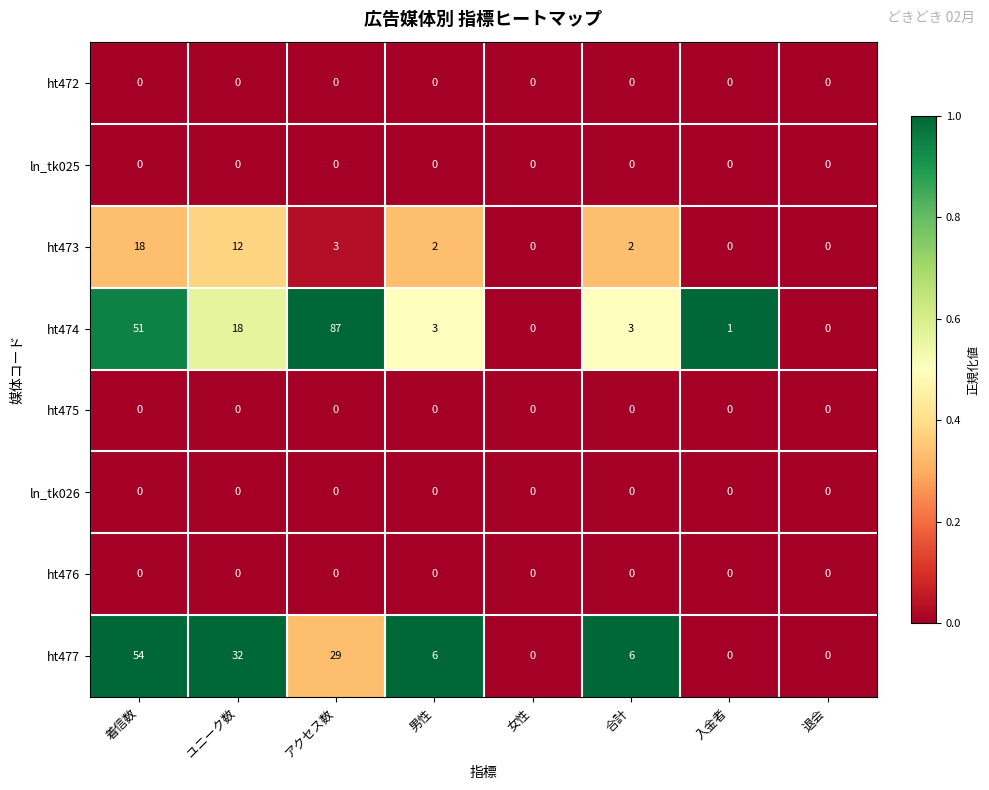

Which series has the widest spread of values?

ht474